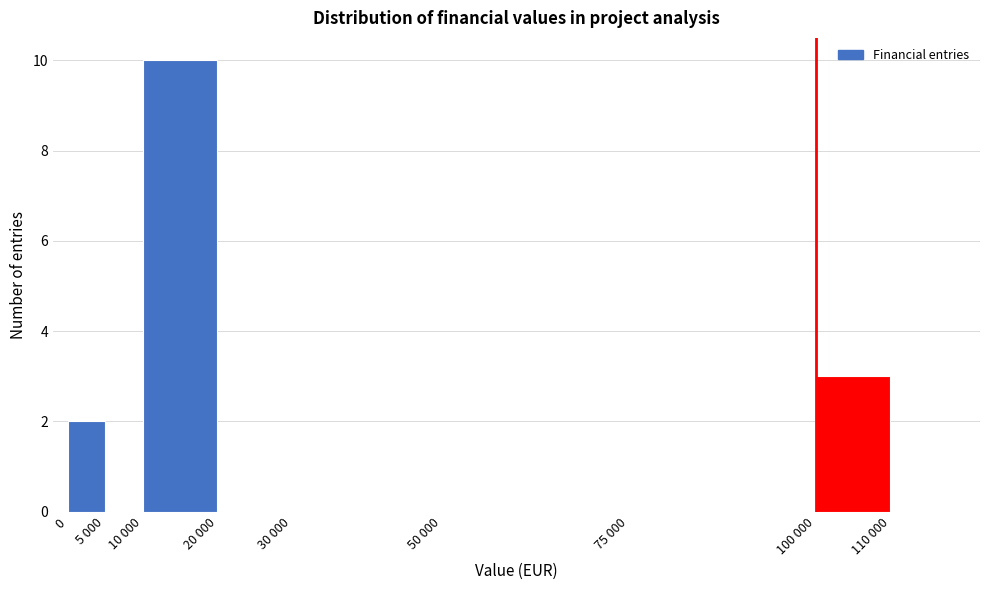

Reading left to right, what are all the values shown in this chart?

0=2	5 000=0	10 000=10	20 000=0	30 000=0	50 000=0	75 000=0	100 000=3	110 000=0